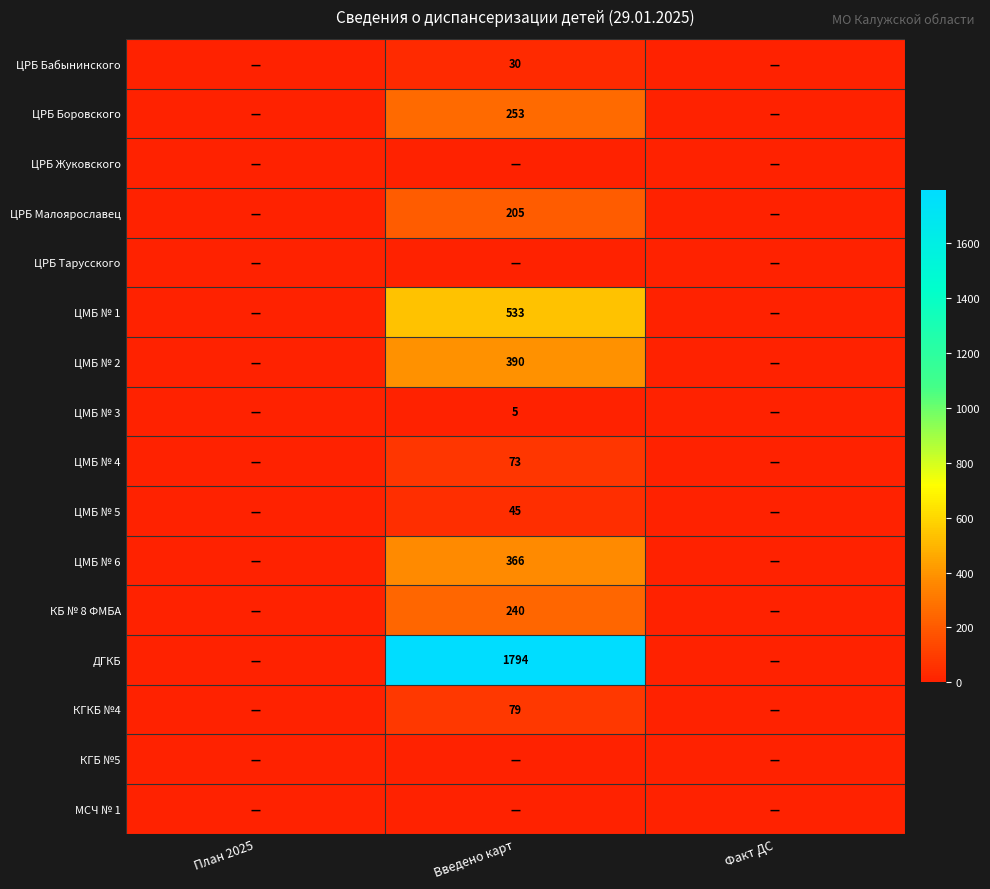

The value of ДГКБ at Введено карт is 1794. True or false?

True